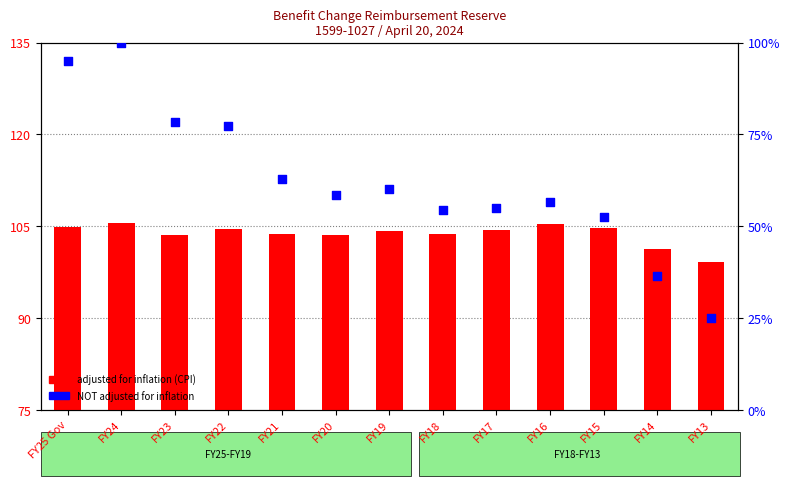

What is the total value across all series at FY24?

205.5